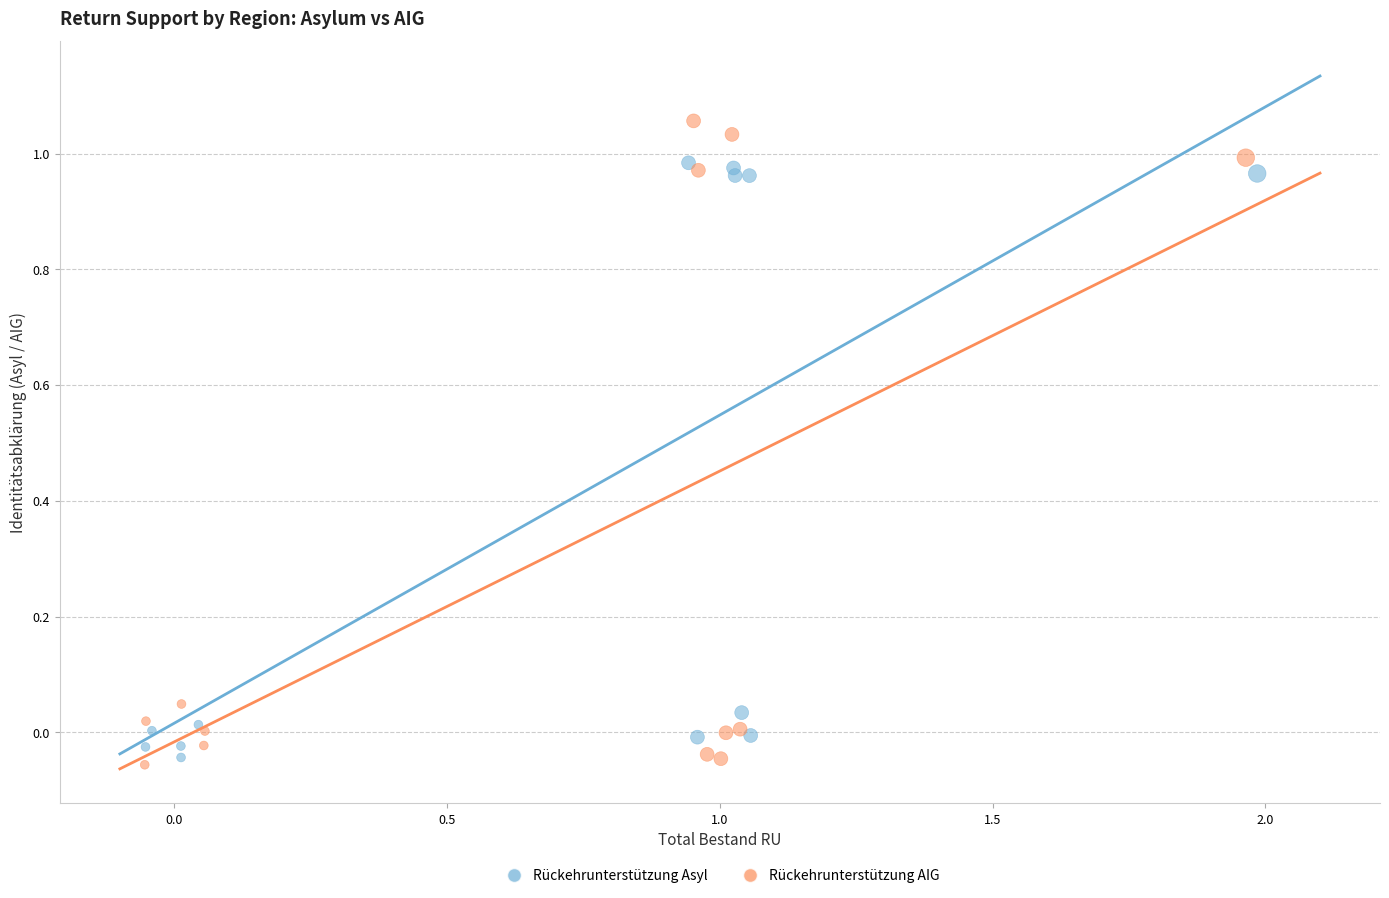

Which series contains the highest Y value?

Rückehrunterstützung AIG